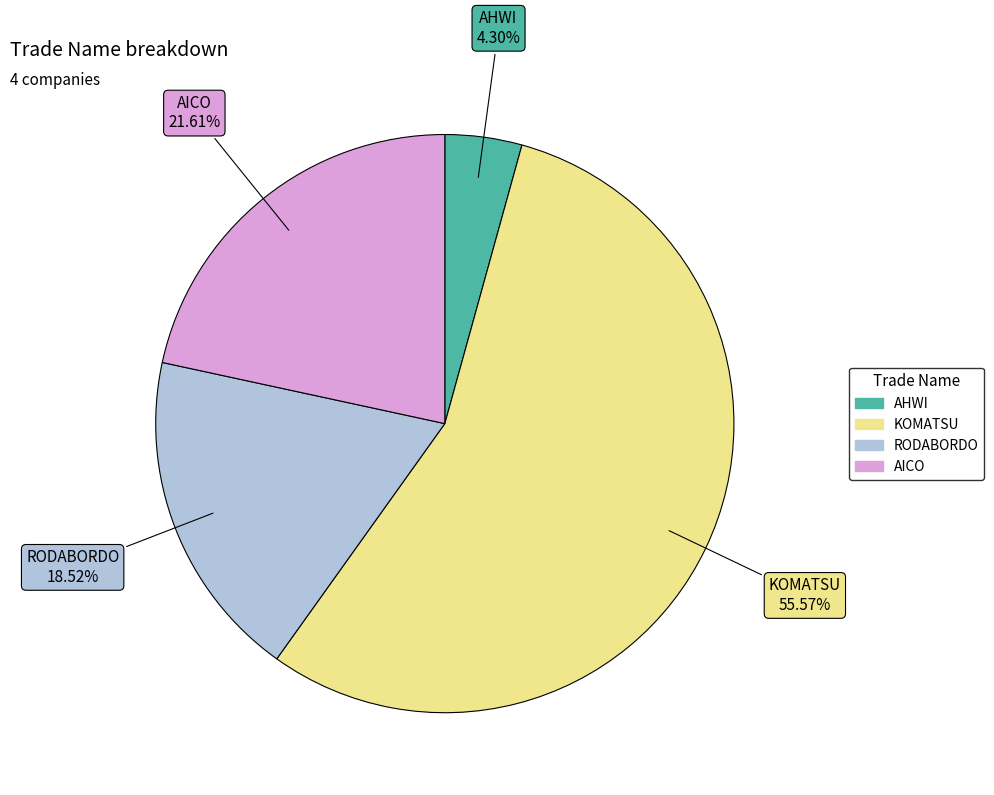

To the nearest percent, what portion does RODABORDO represent?

19%